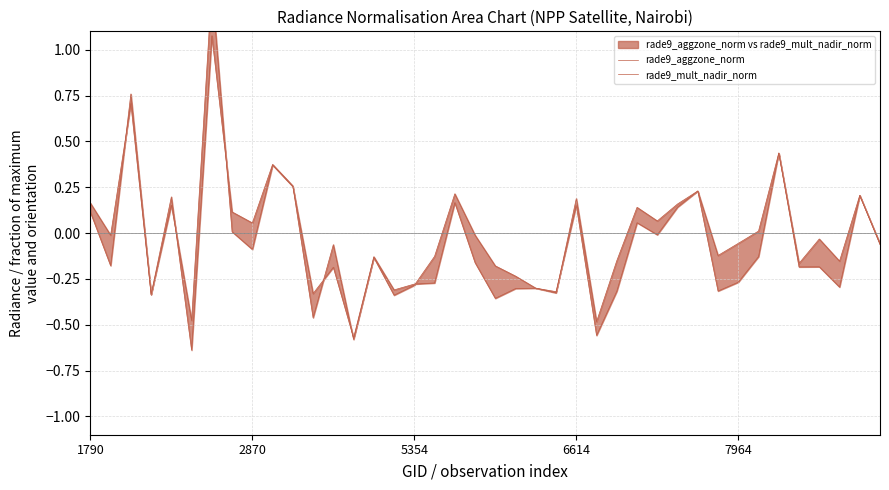

Does the chart display data point markers on the line(s)?

No